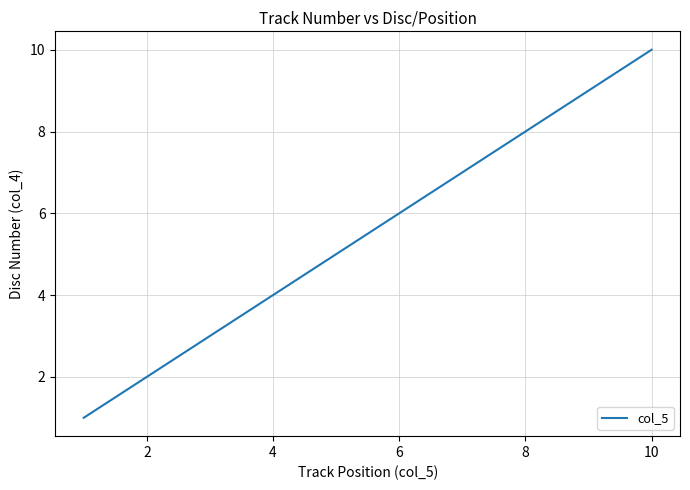

Count the number of categories in the chart.

10